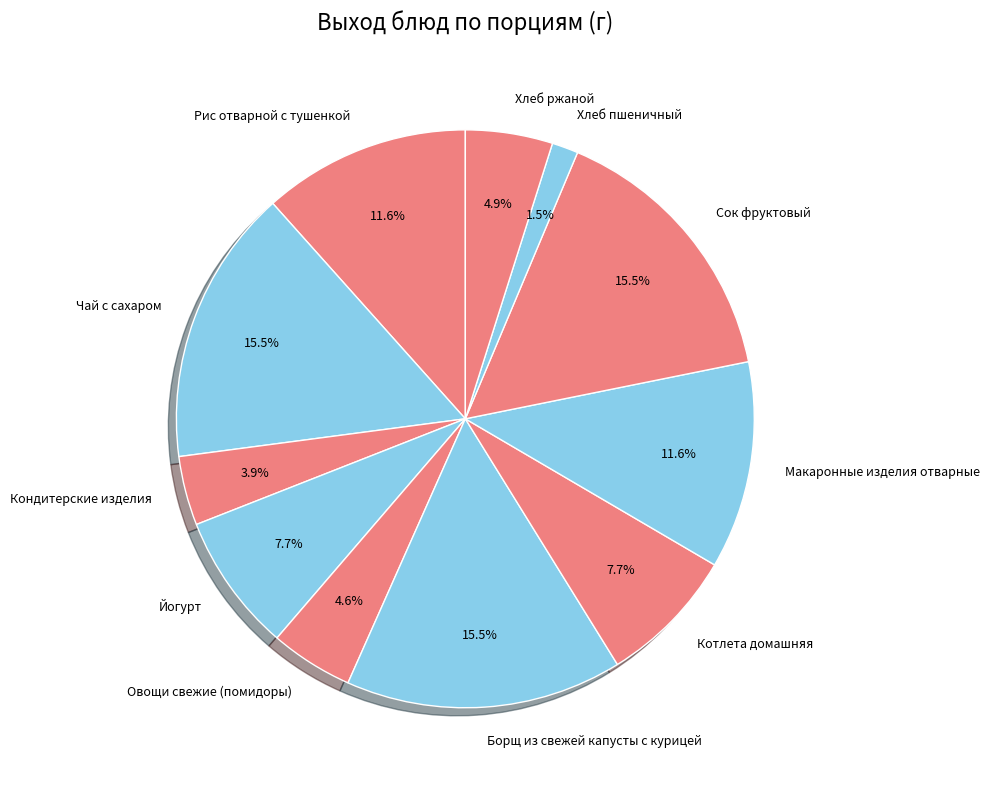

What portion of the pie excludes Чай с сахаром?

84.5%